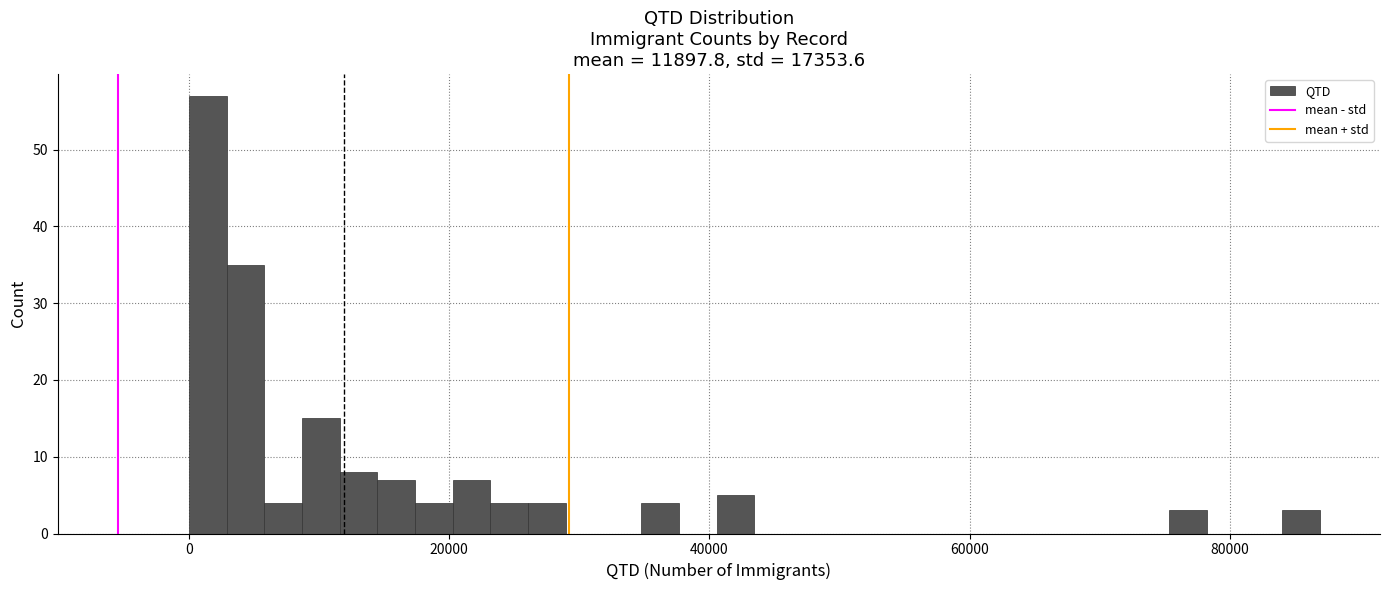

Around what value on the x-axis is the tallest bar? Give the approximate position of its centre, as read against the axis.

2000